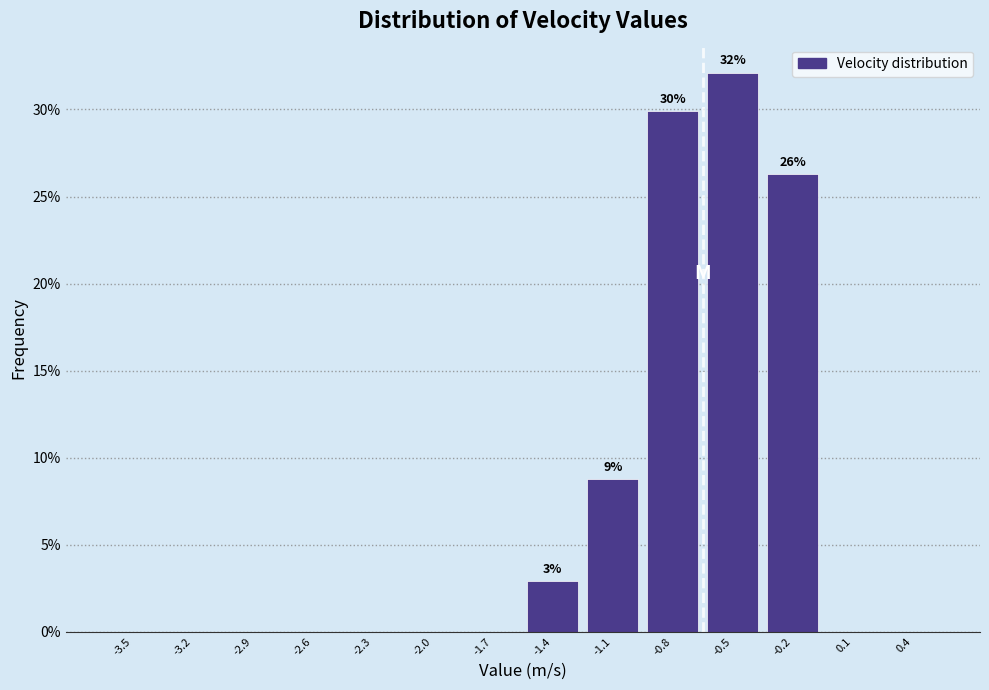

Reading left to right, transcribe all the data shown in this chart.

-3.5=0.0	-3.2=0.0	-2.9=0.0	-2.6=0.0	-2.3=0.0	-2.0=0.0	-1.7=0.0	-1.4=2.9	-1.1=8.8	-0.8=29.9	-0.5=32.1	-0.2=26.3	0.1=0.0	0.4=0.0